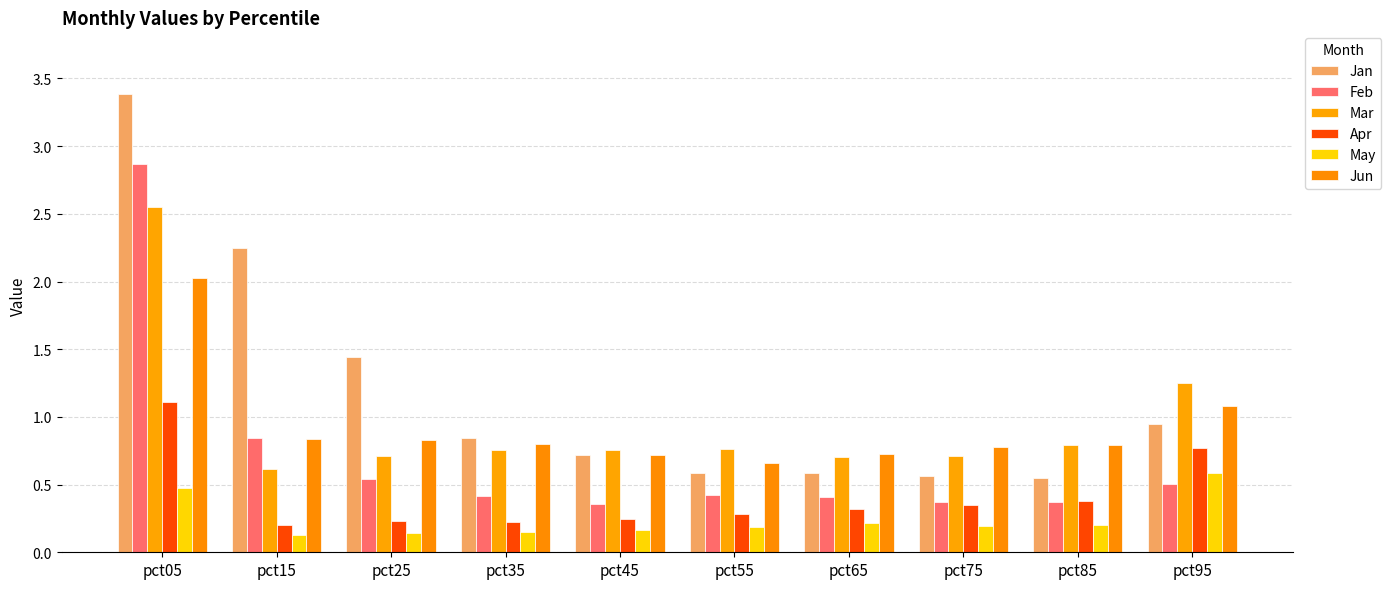

What is the sum of the Feb values at pct25 and pct35?

1.0